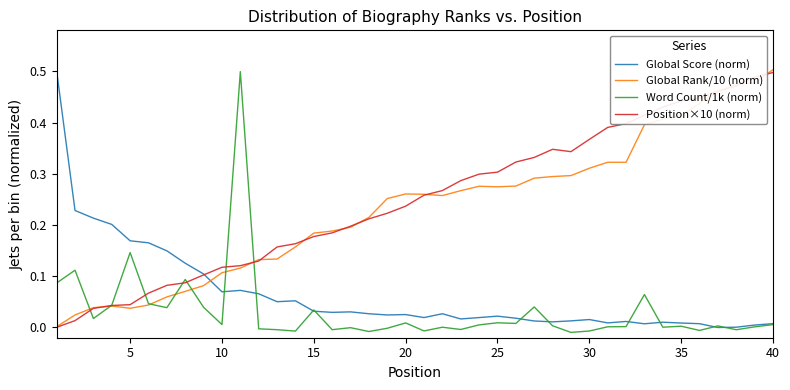

List the series in order of their peak value, lowest first.

Position×10 (norm), Word Count/1k (norm), Global Score (norm), Global Rank/10 (norm)